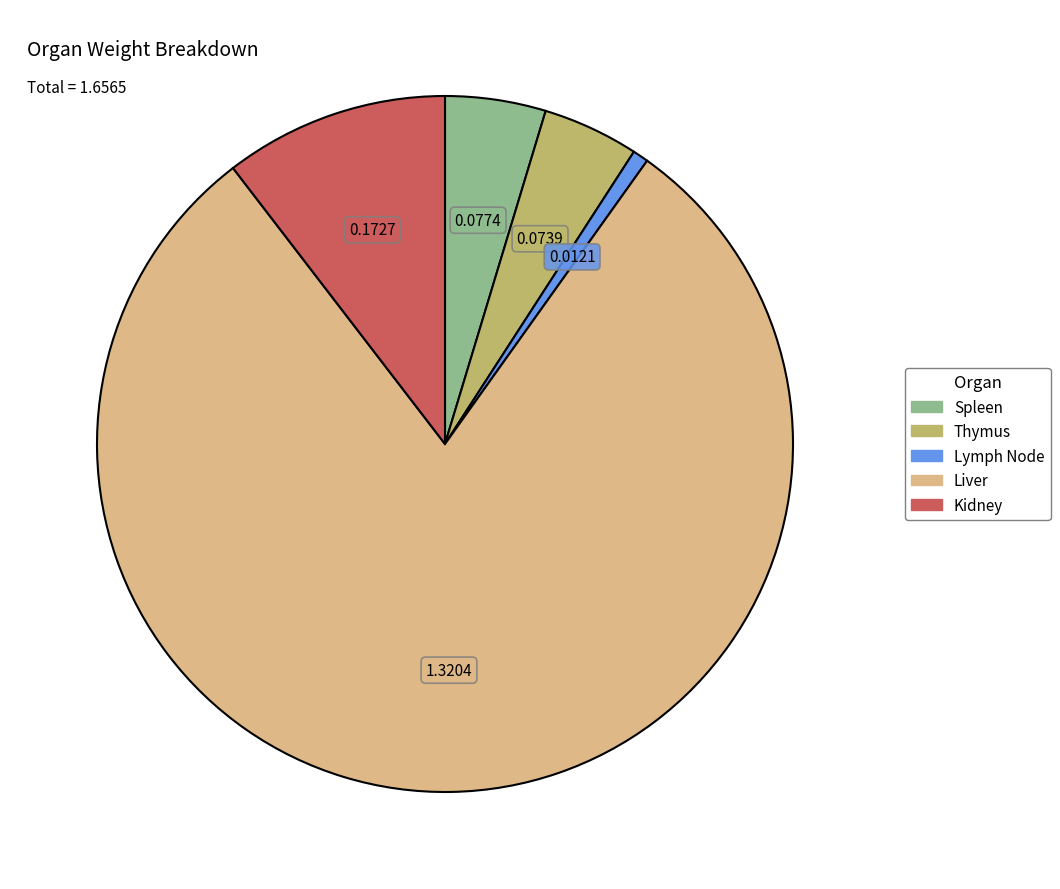

Does Liver represent more than half of the total?

Yes